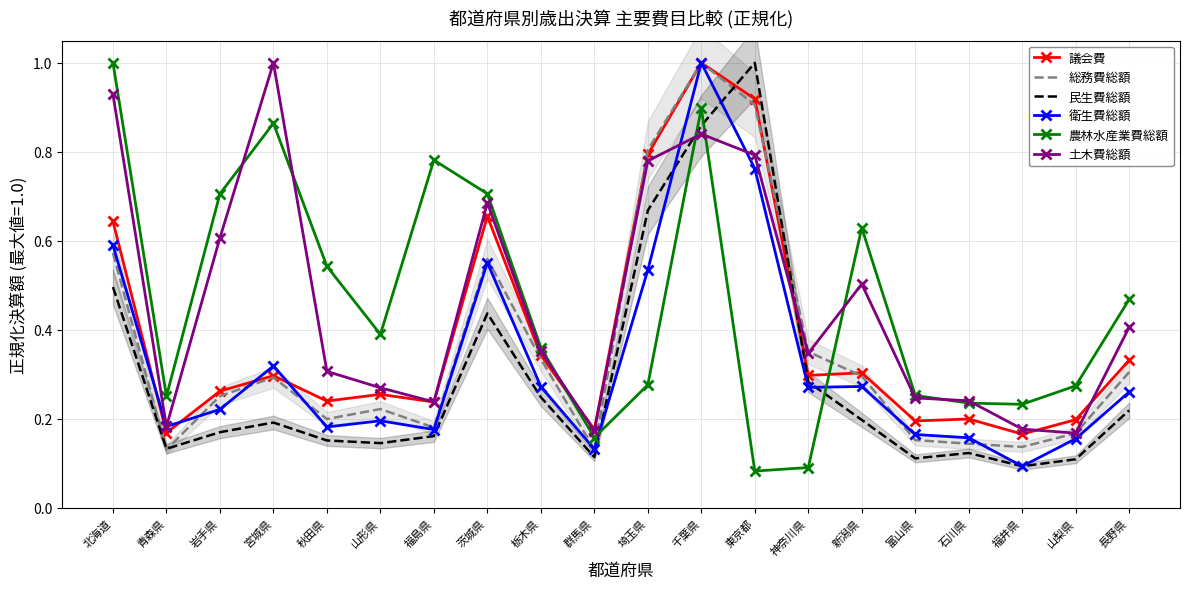

What is the difference between the second highest and second lowest values in the 総務費総額 series?

0.8